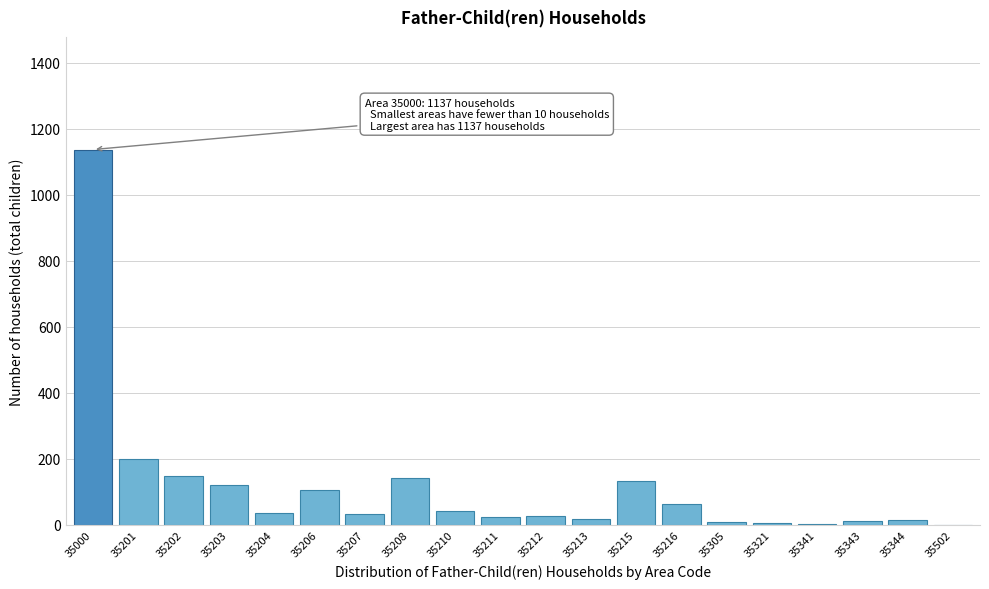

True or false: the data shows 11 at 35343.

True